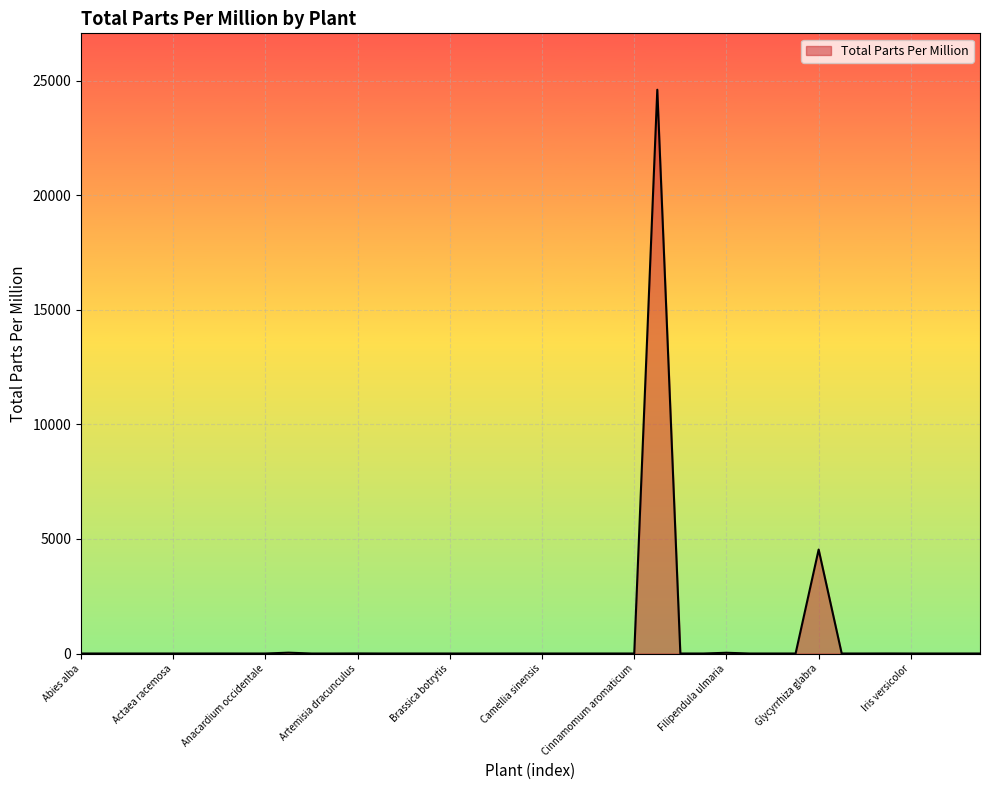

What is the difference between the maximum and minimum values?

24600.0